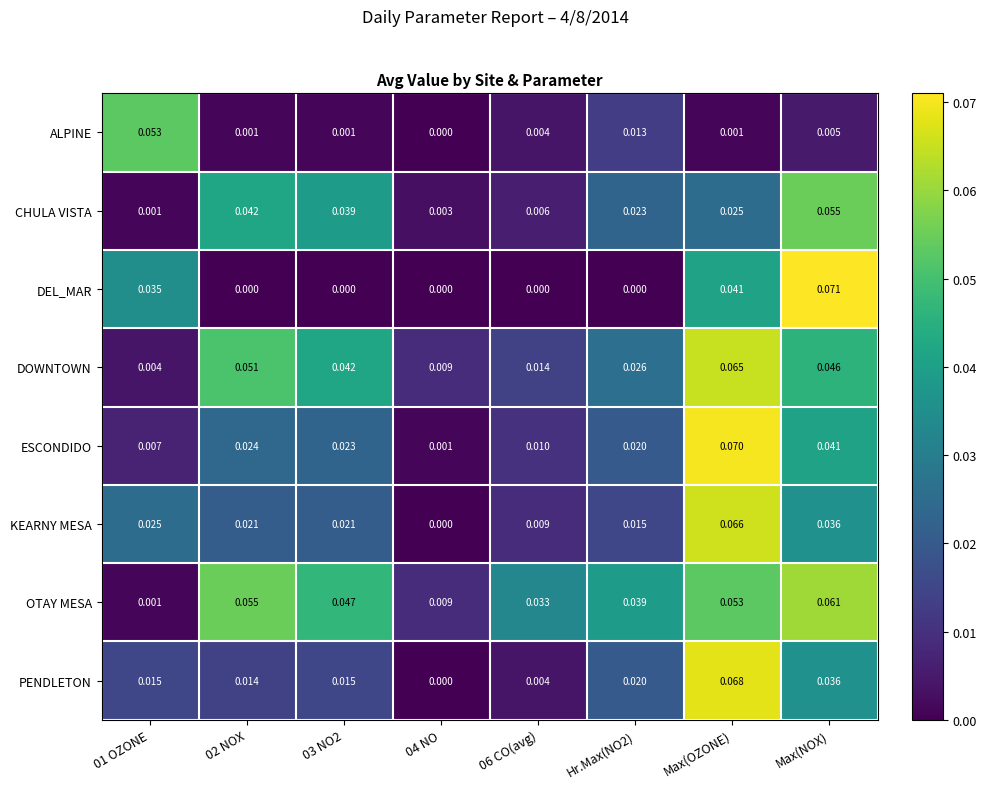

Count the number of data series in this chart.

8